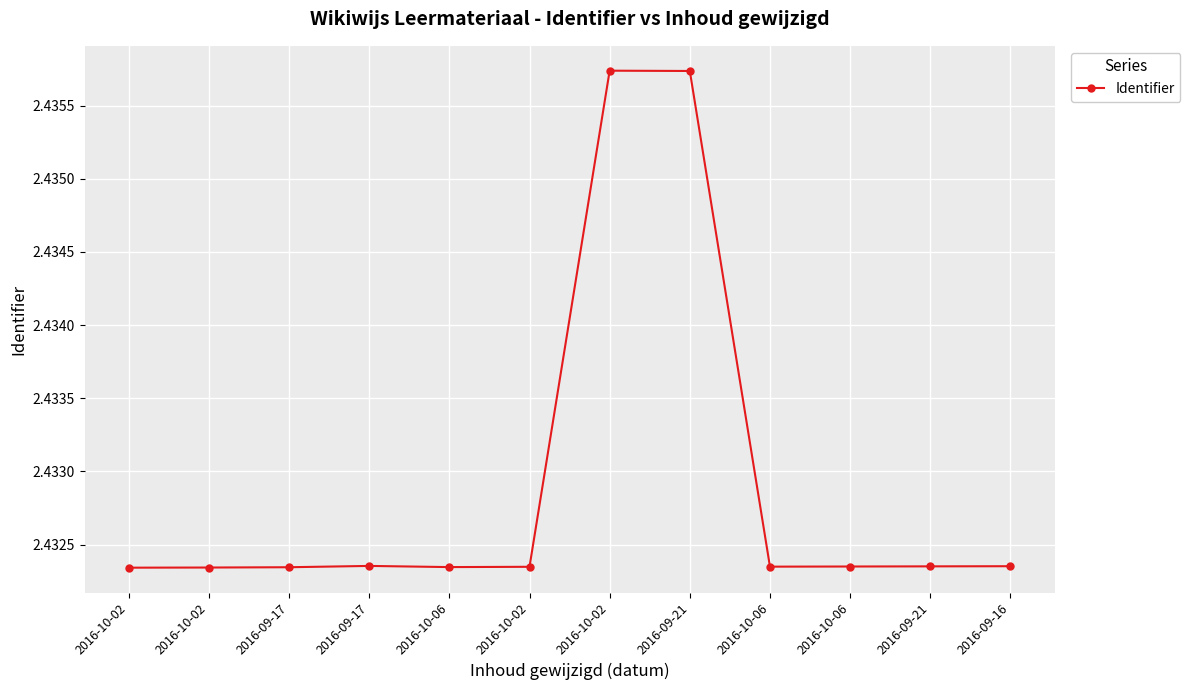

Reading left to right, what are all the values shown in this chart?

2016-10-02=2.4	2016-10-02=2.4	2016-09-17=2.4	2016-09-17=2.4	2016-10-06=2.4	2016-10-02=2.4	2016-10-02=2.4	2016-09-21=2.4	2016-10-06=2.4	2016-10-06=2.4	2016-09-21=2.4	2016-09-16=2.4